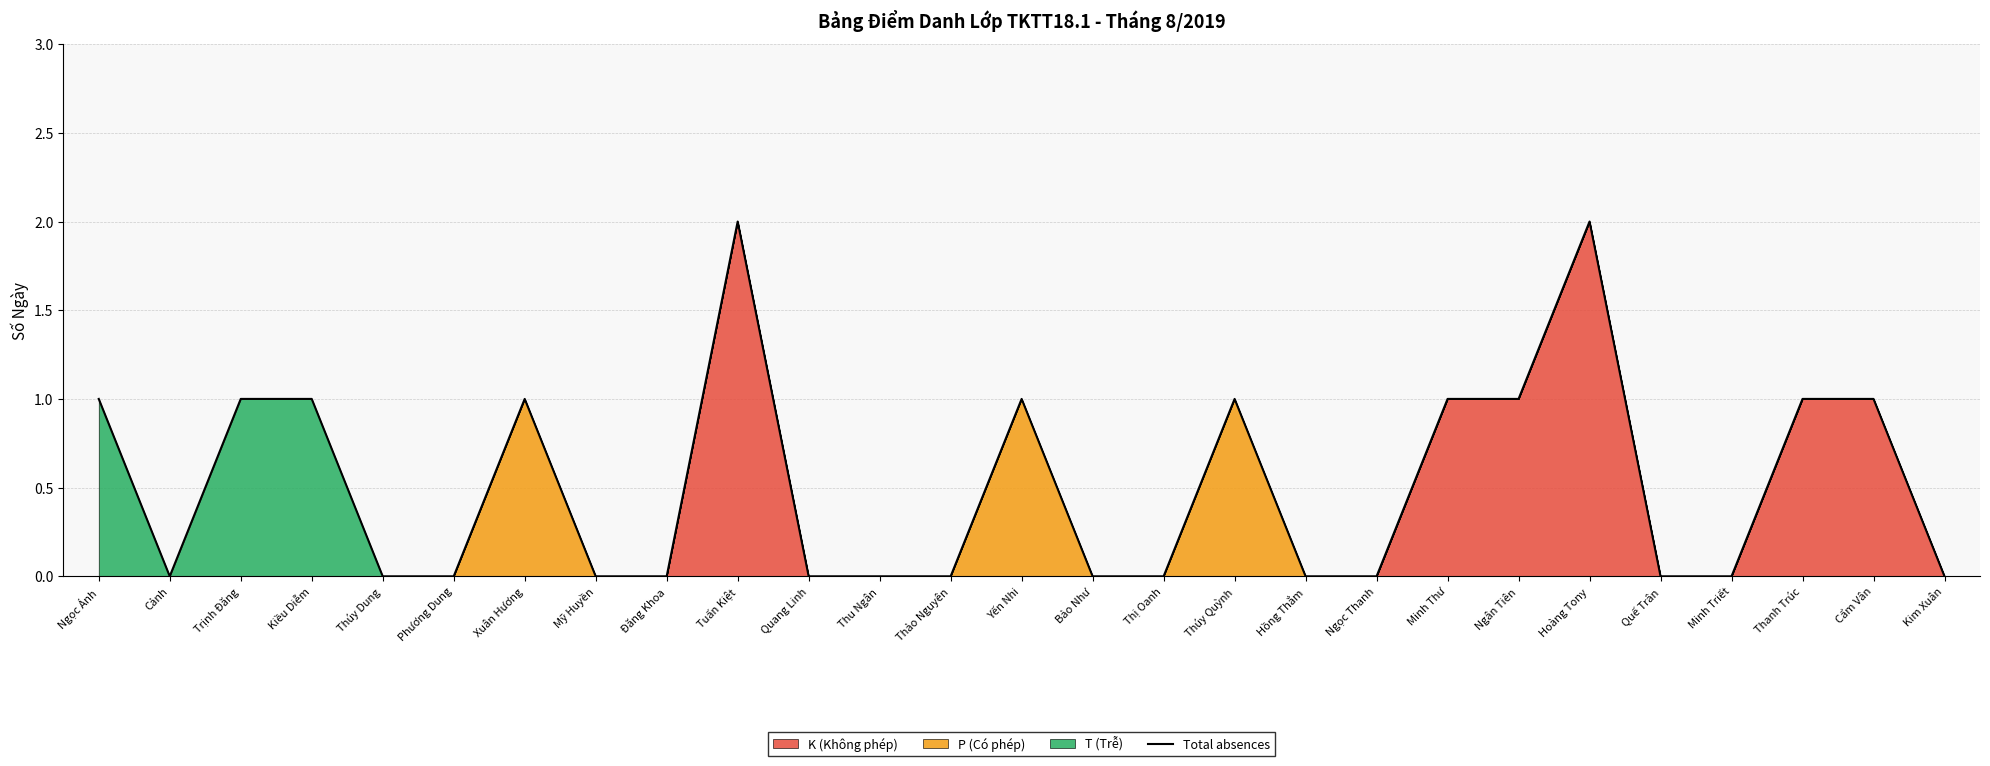

The chart shows a value of -1 at Hồng Thắm. True or false?

False